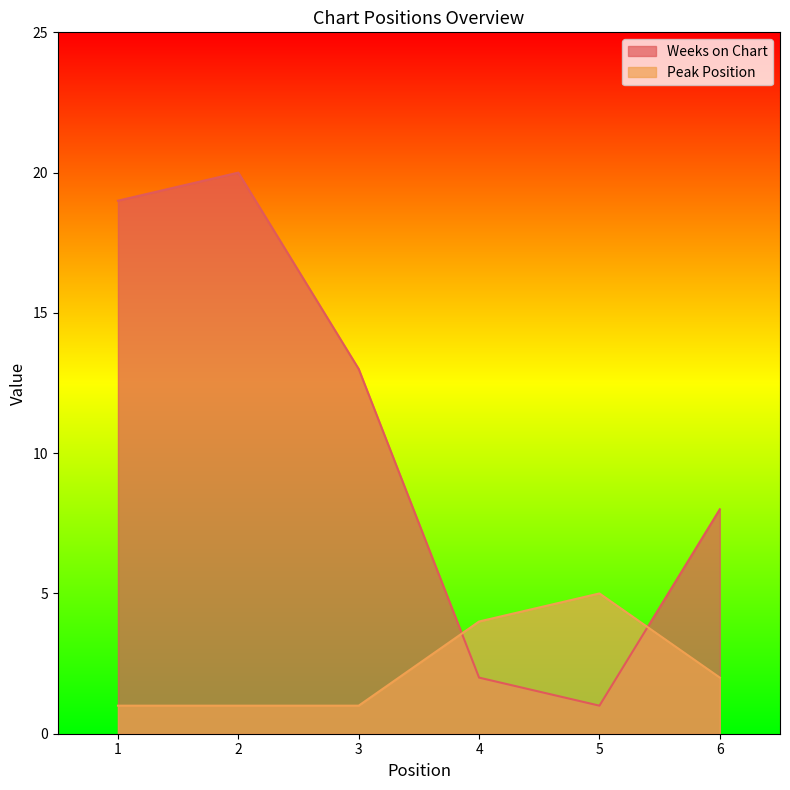

Reading right to left, extract all data points from this chart.

Weeks on Chart: 6=8	5=1	4=2	3=13	2=20	1=19
Peak Position: 6=2	5=5	4=4	3=1	2=1	1=1